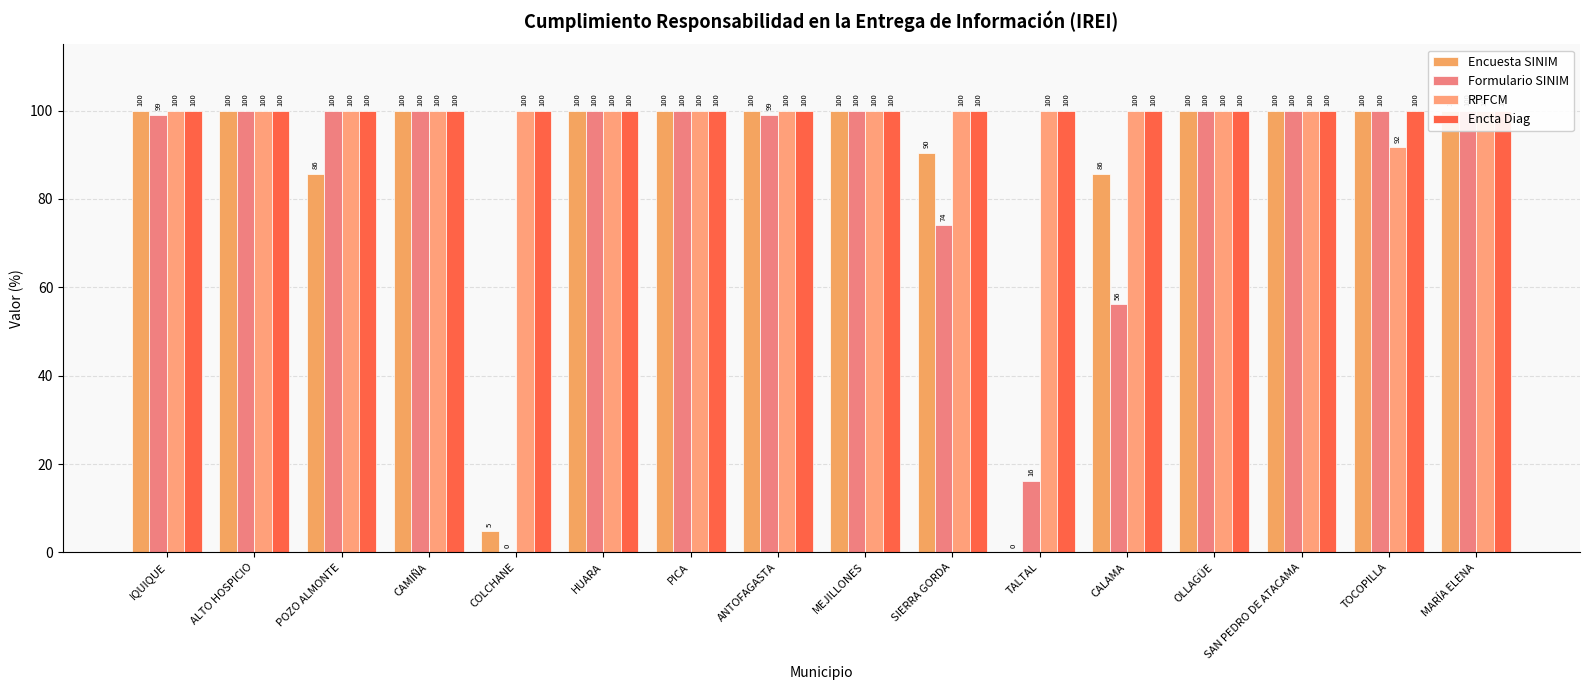

Is it true that RPFCM equals 59.3 at HUARA?

False